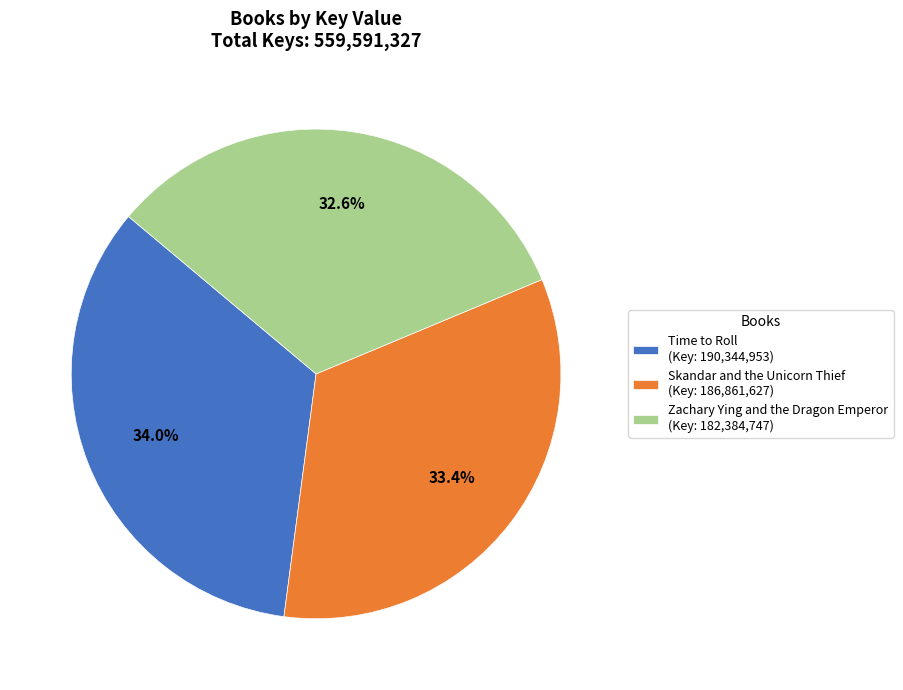

To the nearest percent, what portion does Time to Roll represent?

34%